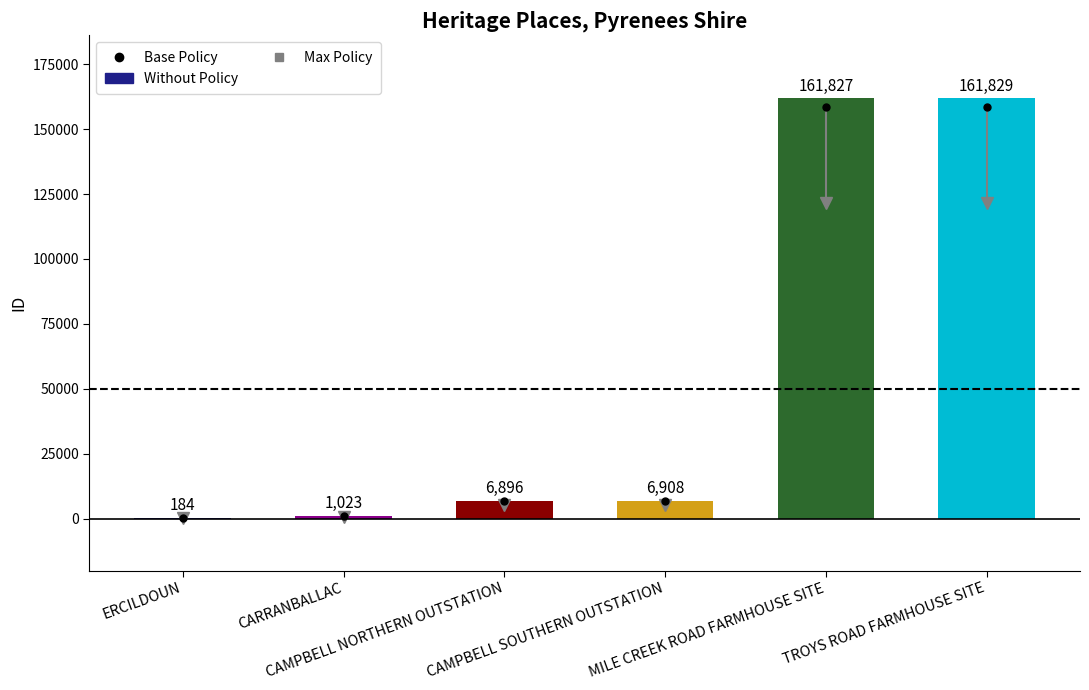

What is the greatest value displayed?

161829